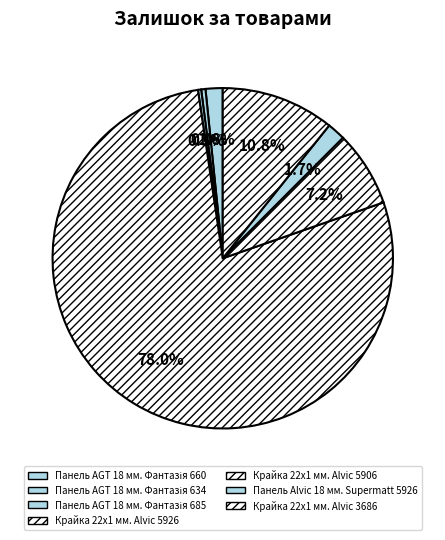

Does Панель AGT 18 мм. Фантазія 634 account for over 50% of the chart?

No